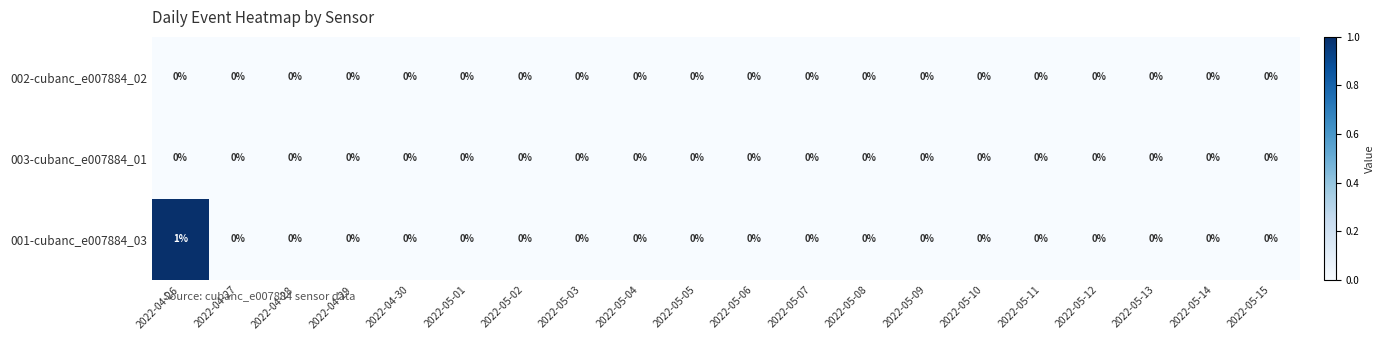

At which category does the chart reach its peak across all series?

2022-04-26